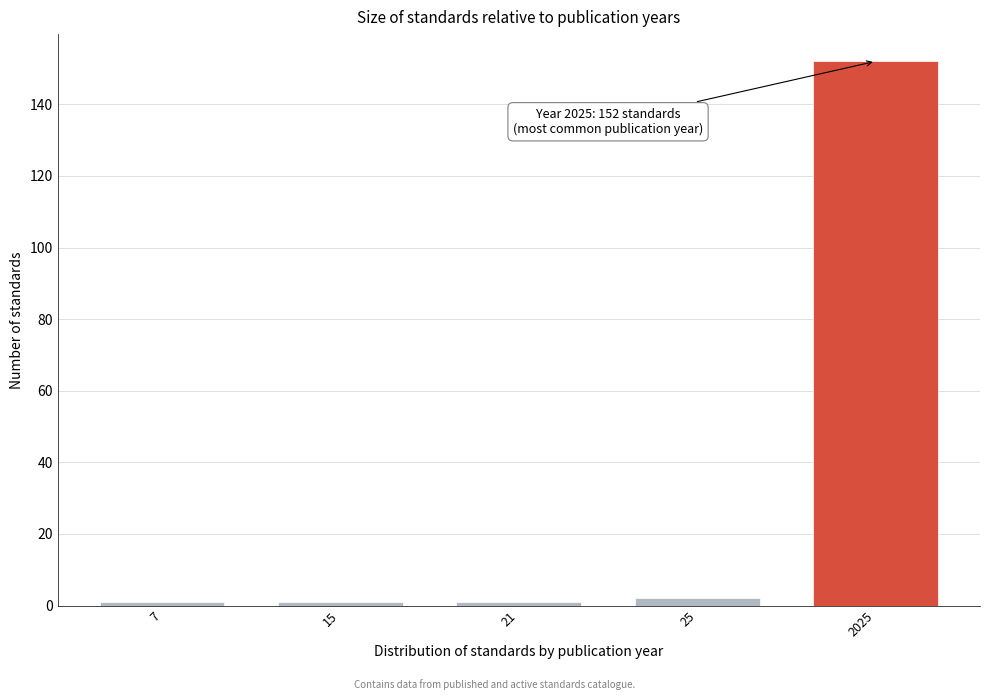

Reading left to right, what are all the values shown in this chart?

7=1	15=1	21=1	25=2	2025=152